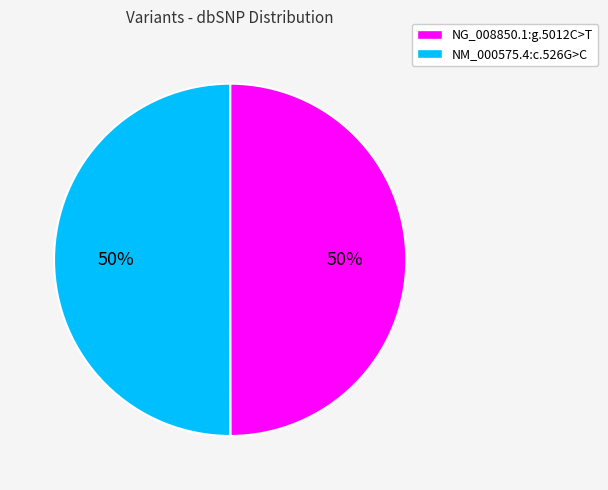

How many slices are in this pie chart?

2